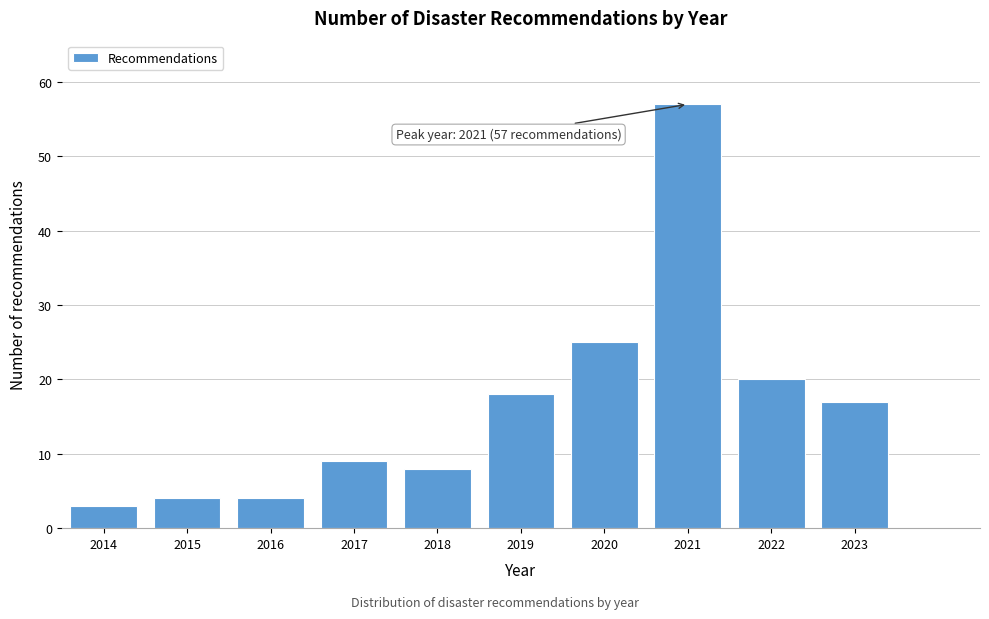

Reading right to left, transcribe all the data shown in this chart.

17	20	57	25	18	8	9	4	4	3